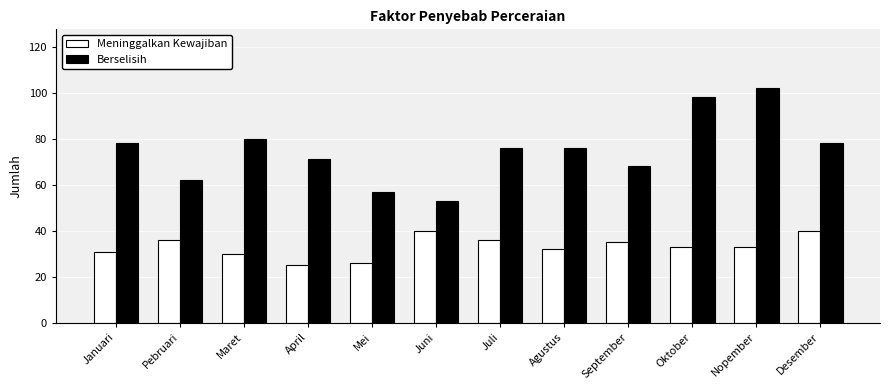

Which series has the largest total across all categories?

Berselisih